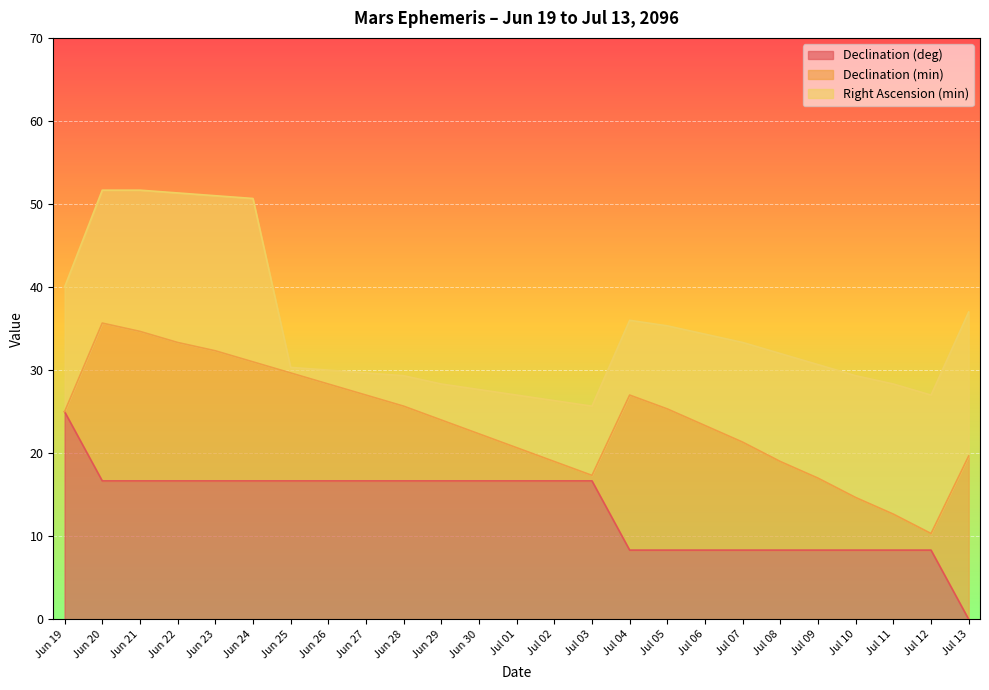

In Right Ascension (min), how many points are higher than both neighbors (excluding endpoints)?

1